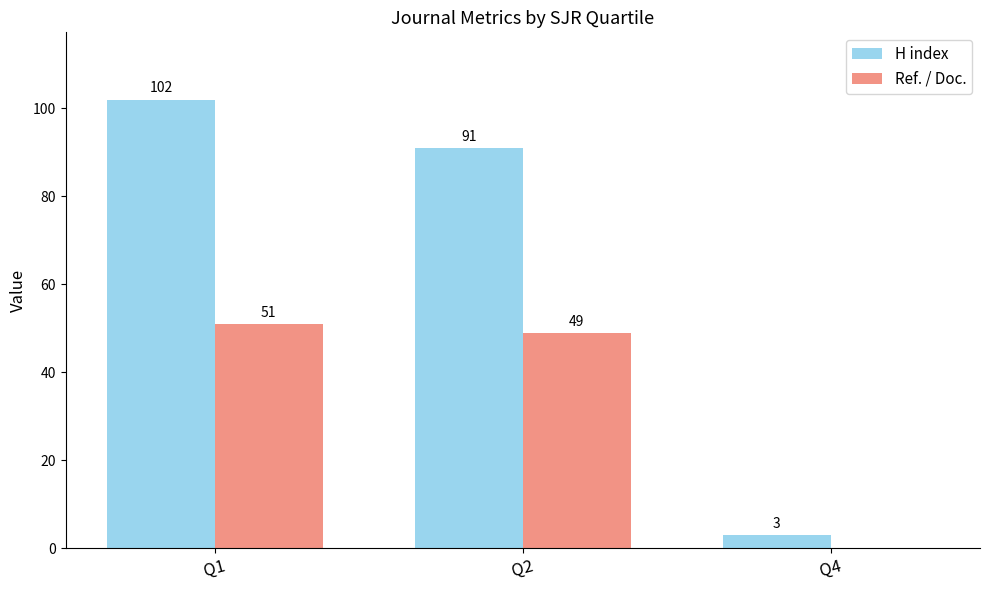

What are all the series names shown in the legend?

H index, Ref. / Doc.